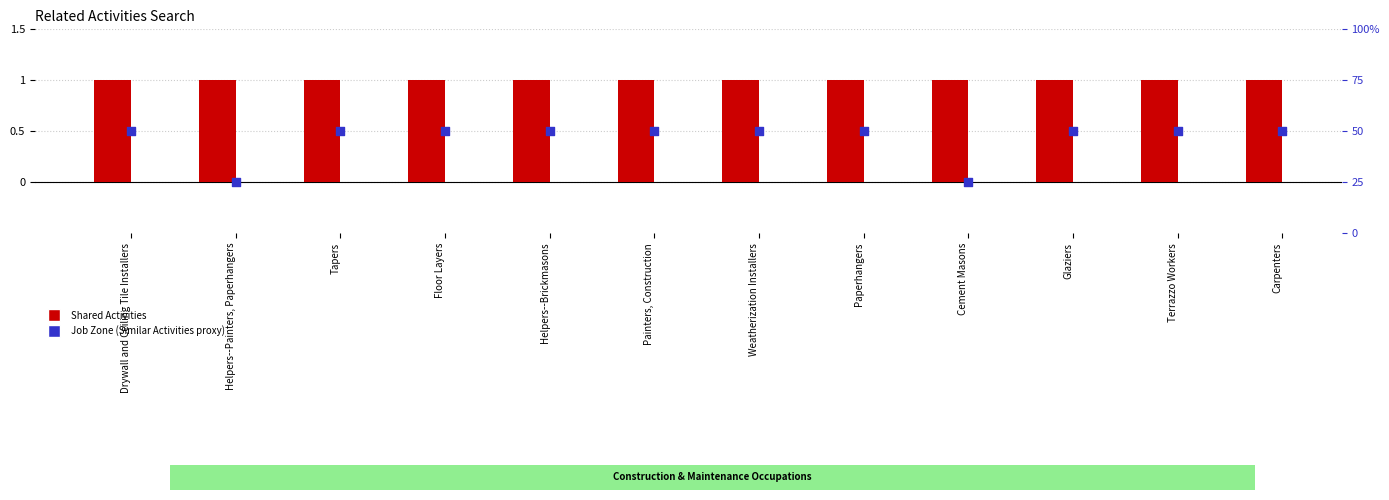

Which series contains the highest Y value?

Similar Activities (Job Zone %)